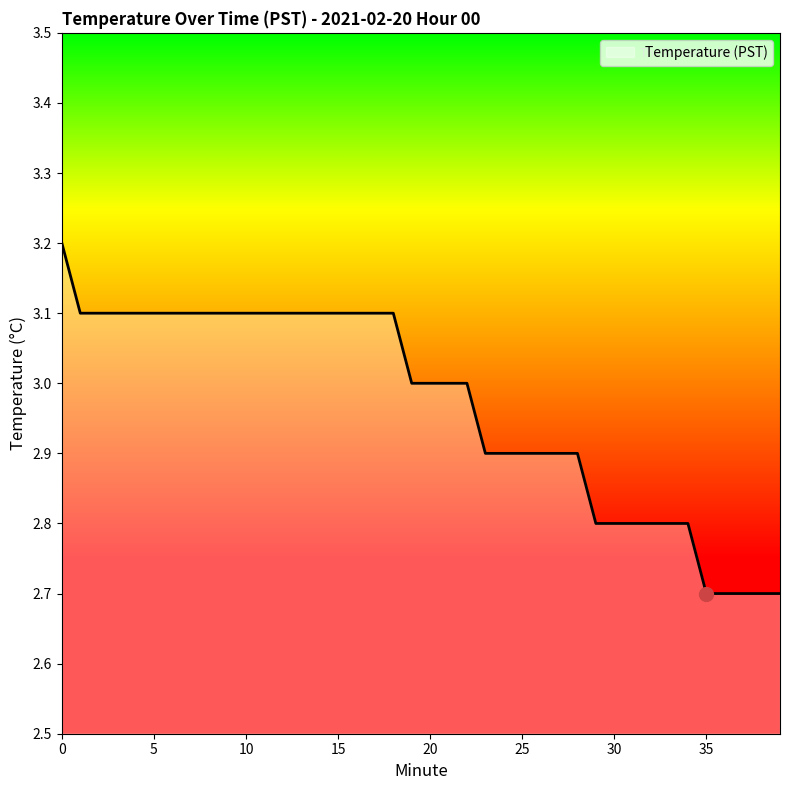

What is the greatest value displayed?

3.2